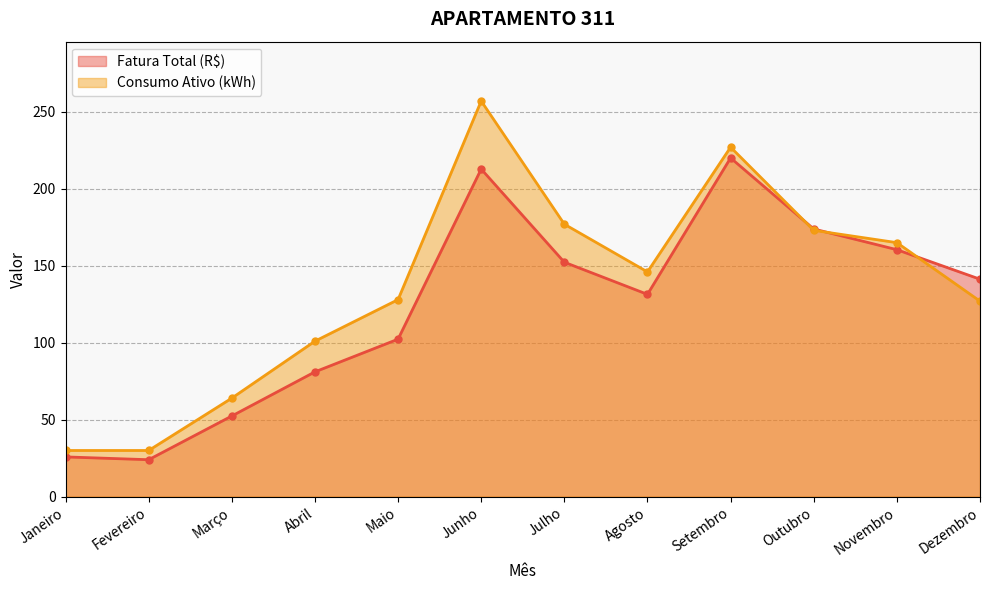

Is it true that Consumo Ativo (kWh) equals 165.0 at Novembro?

True